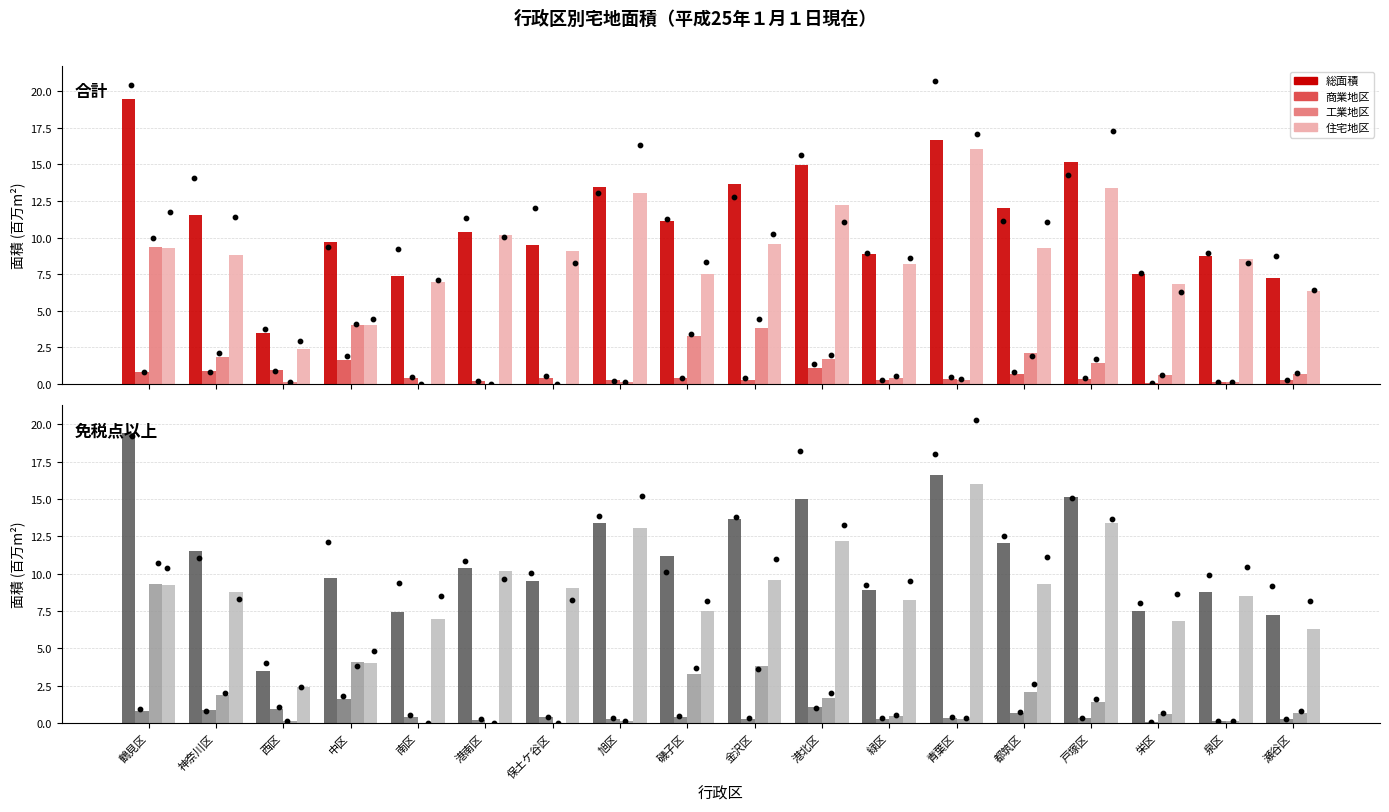

Is the value of 住宅地区 at 泉区 greater than the value of 商業地区 at 金沢区?

Yes